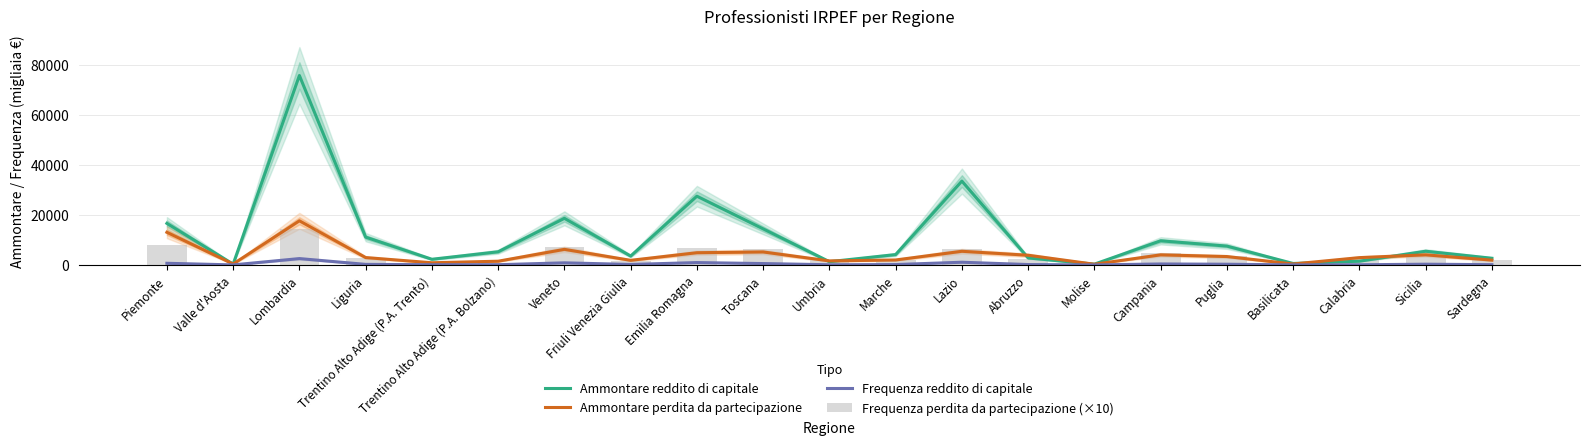

How many series are shown in this chart?

4